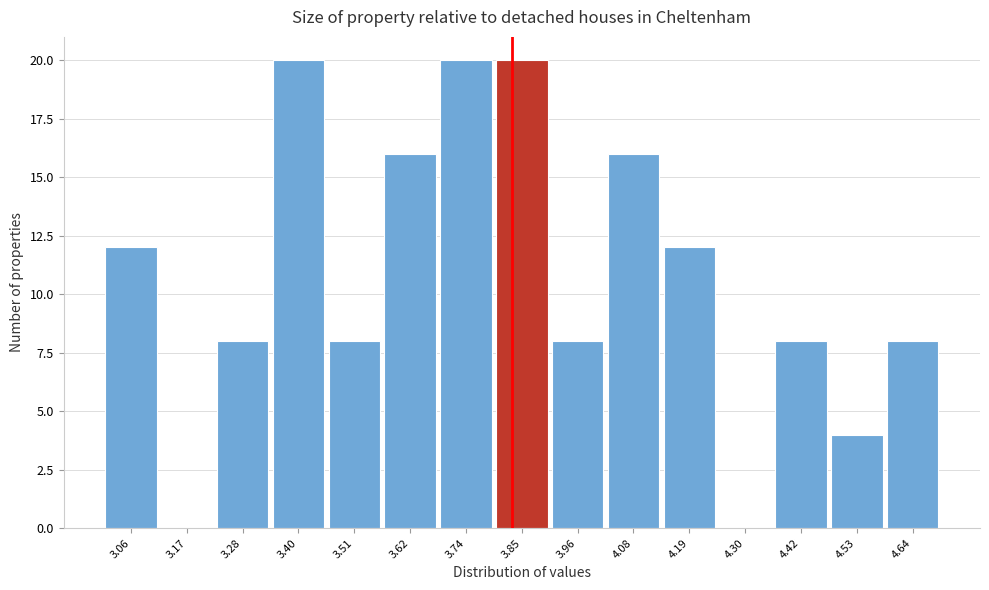

What is the height of the bar covering 3.46 to 3.56 on the x-axis? Neither the bar edges nor the heights are printed on the chart, so give them approximately, as read against the axes.

8